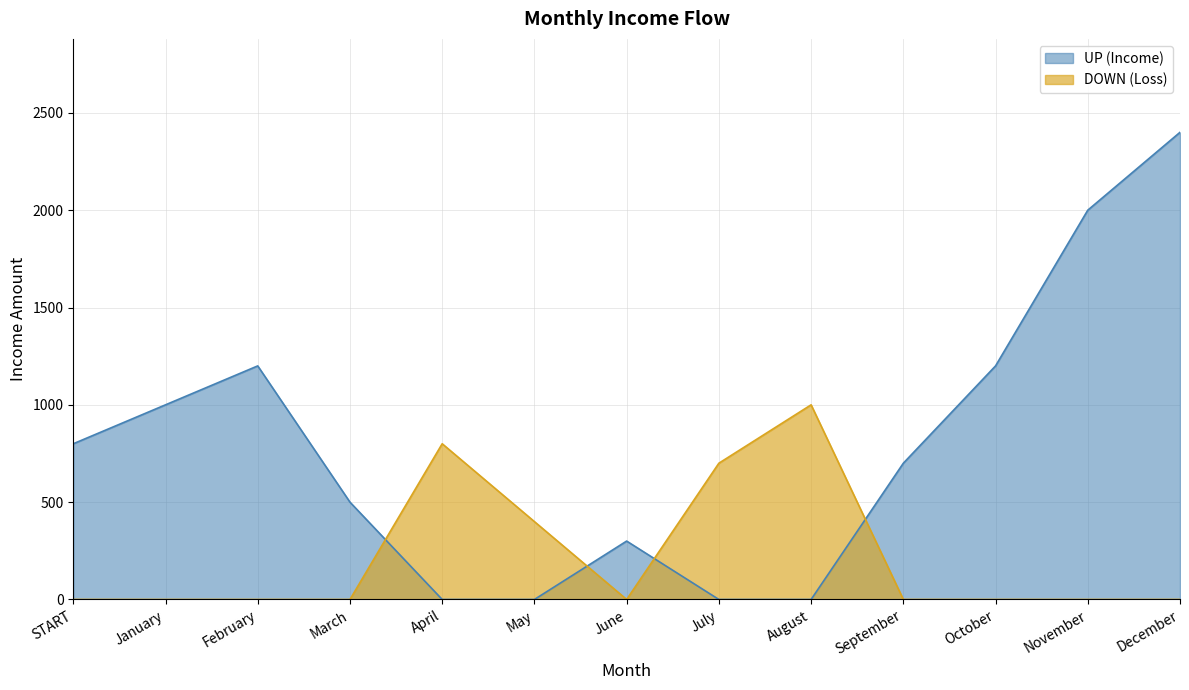

Rank the series by their maximum value, from lowest to highest.

DOWN (Loss), UP (Income)